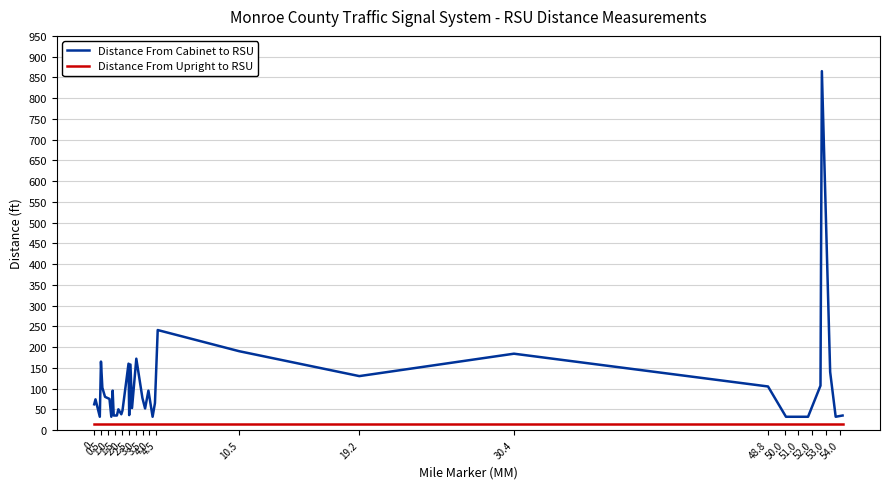

True or false: Distance From Cabinet to RSU has more than 2 interior local peaks.

True